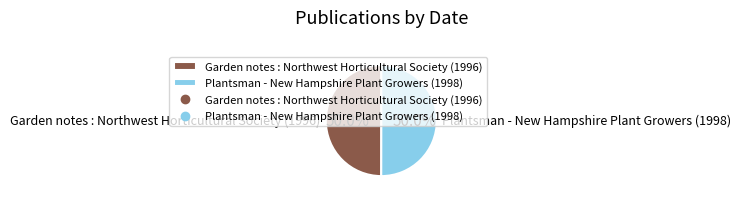

Approximately how many times larger is the value at Garden notes : Northwest Horticultural Society (1996) compared to Plantsman - New Hampshire Plant Growers (1998)?

1.0